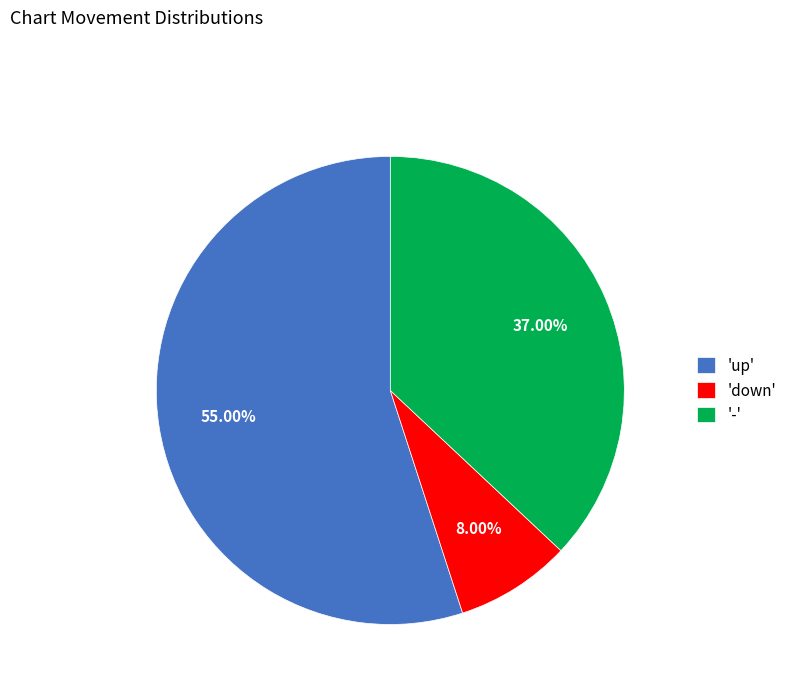

Combined, do '-' and 'down' account for over 50%?

No